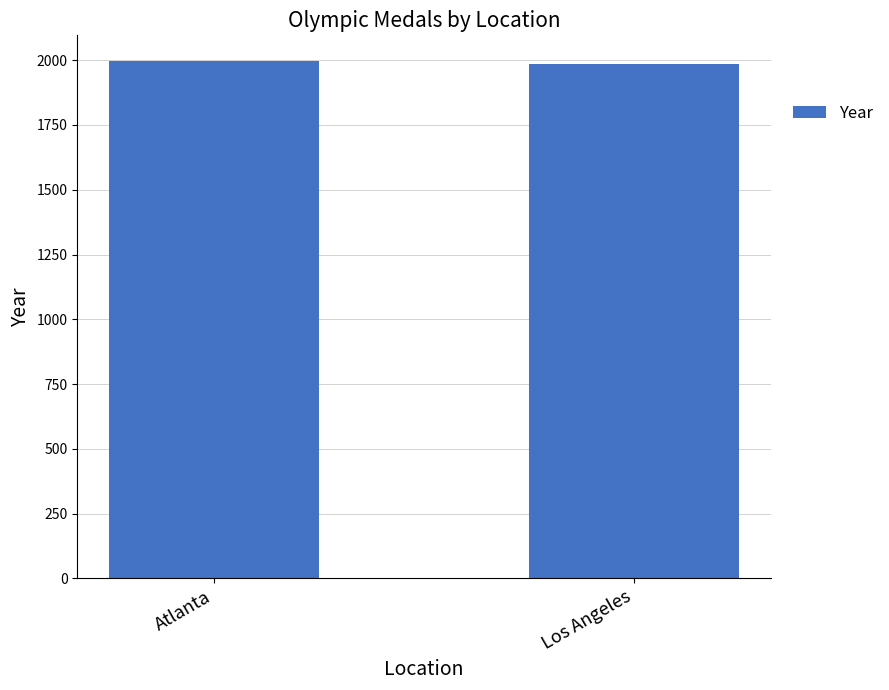

What value does the data have at Atlanta, to the nearest 10?

2000